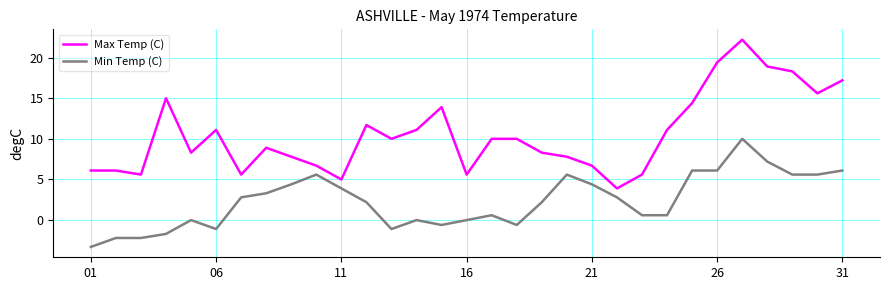

List the series in order of their overall mean, lowest first.

Min Temp (C), Max Temp (C)